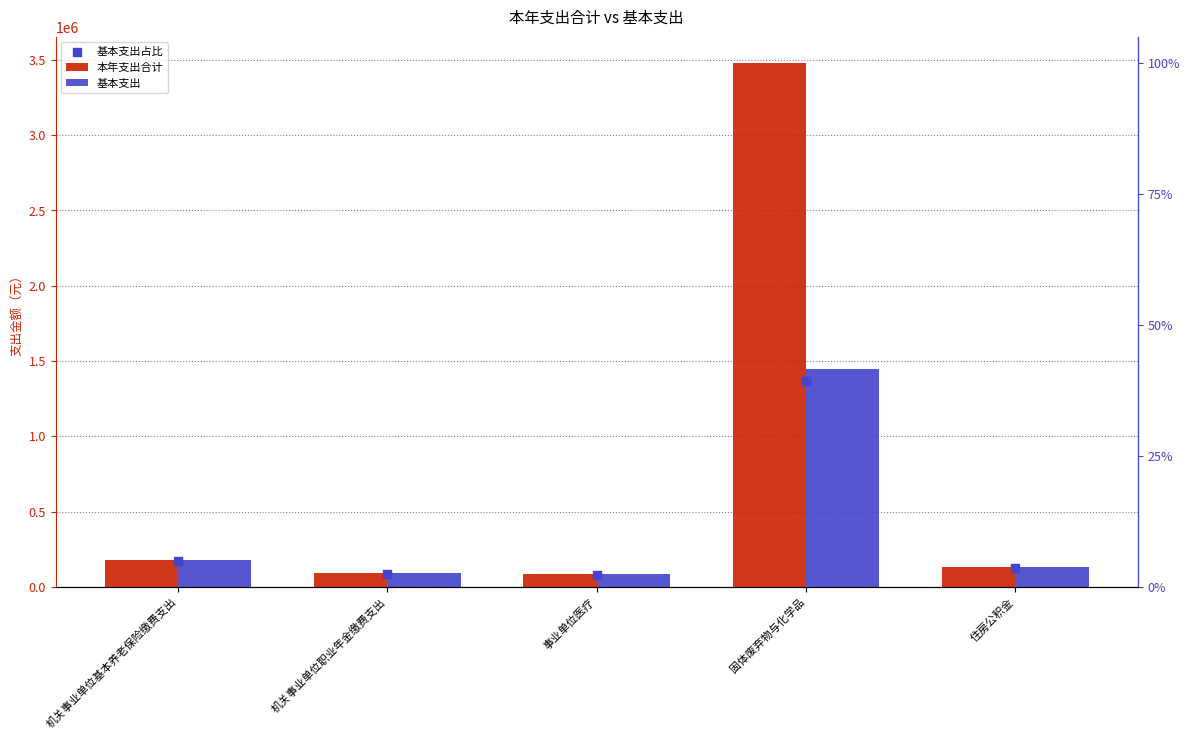

Which series contains the highest Y value?

本年支出合计